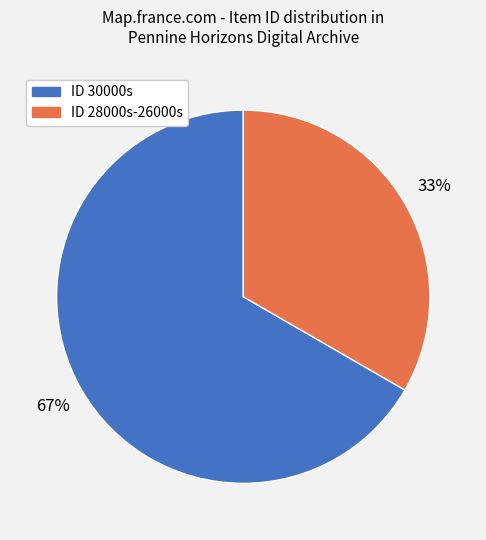

To the nearest percent, what is the average slice percentage?

50%